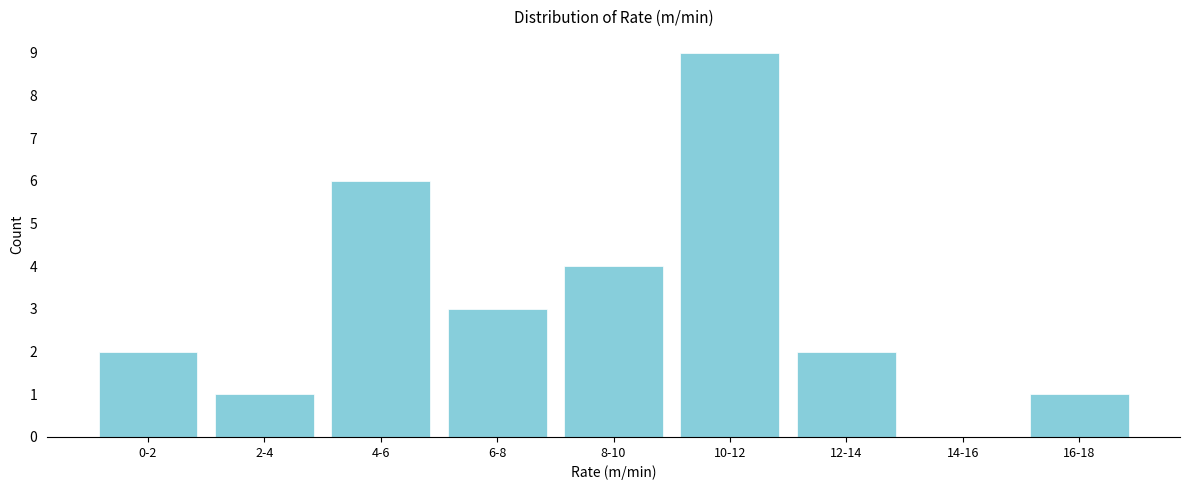

Reading right to left, extract all data points from this chart.

16-18=1	14-16=0	12-14=2	10-12=9	8-10=4	6-8=3	4-6=6	2-4=1	0-2=2